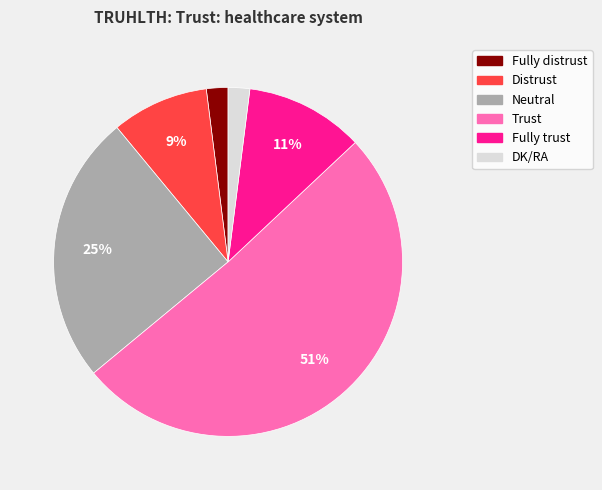

Do Distrust and Trust together represent more than half of the pie?

Yes